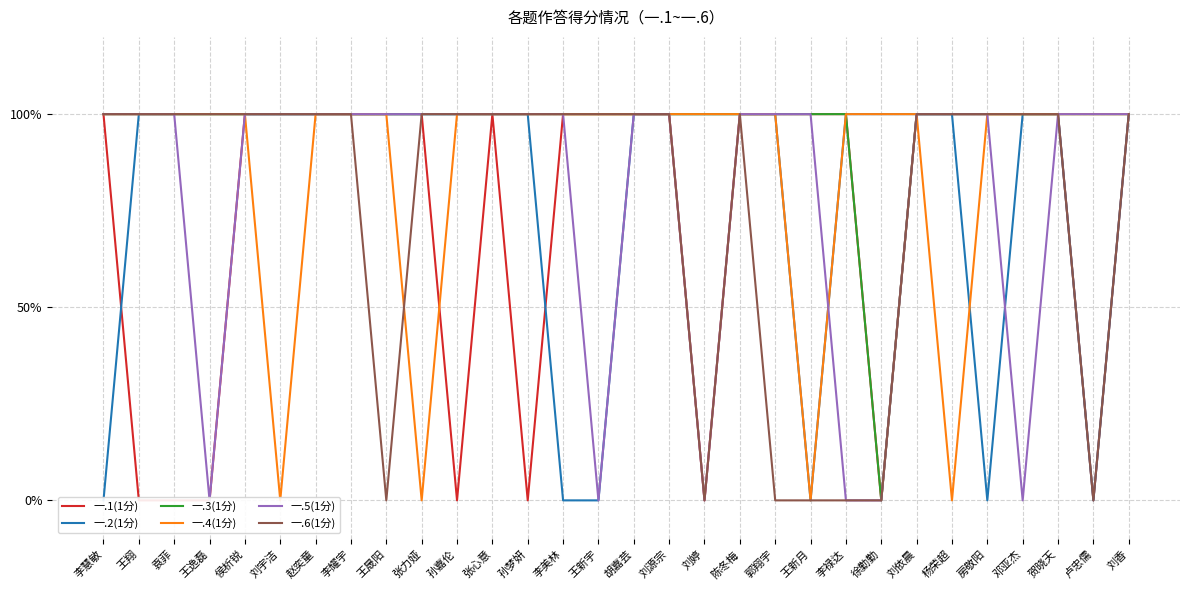

Is it true that 一.3(1分) equals 2 at 侯析锐?

False